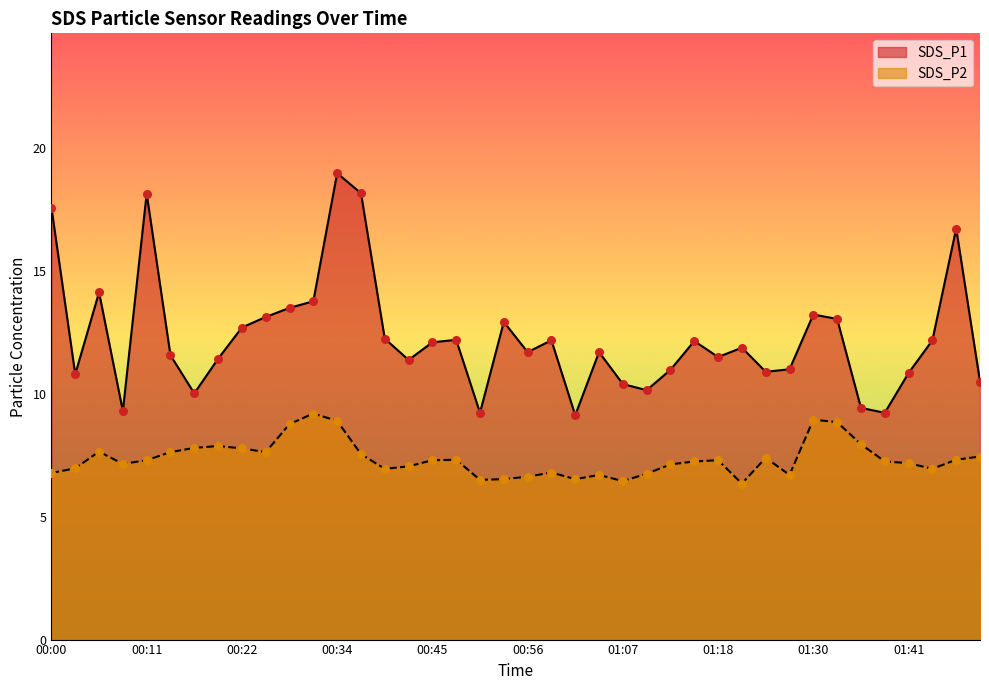

Which series has the largest total across all categories?

SDS_P1